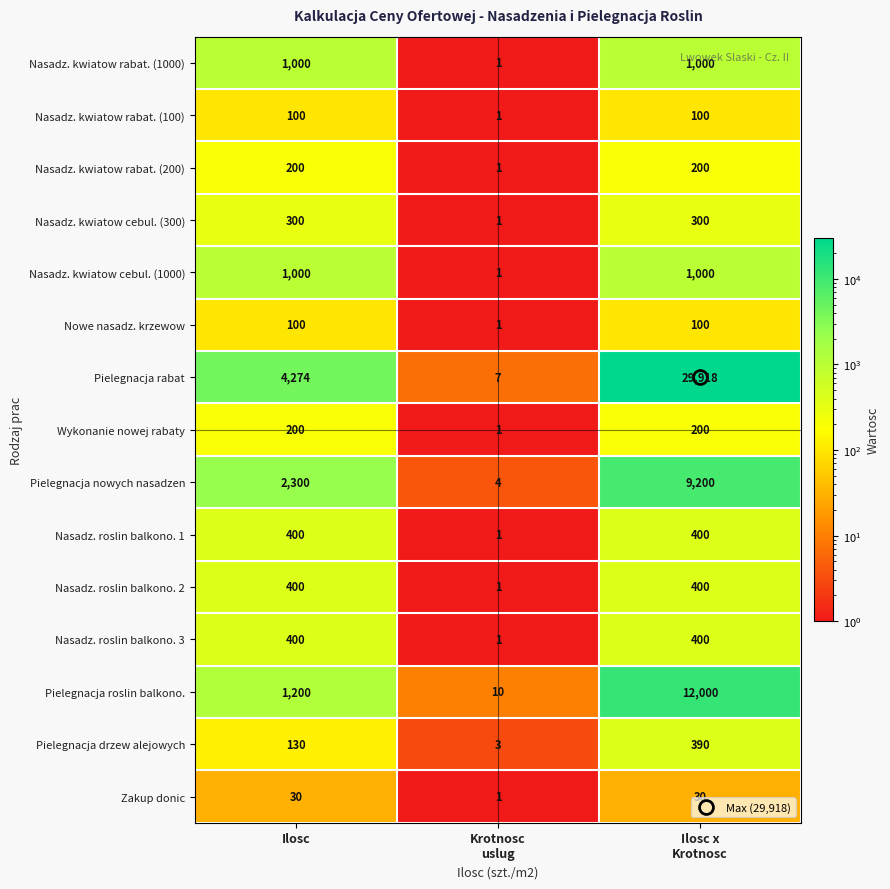

At which category is the sum across all series the highest?

Ilosc x
Krotnosc